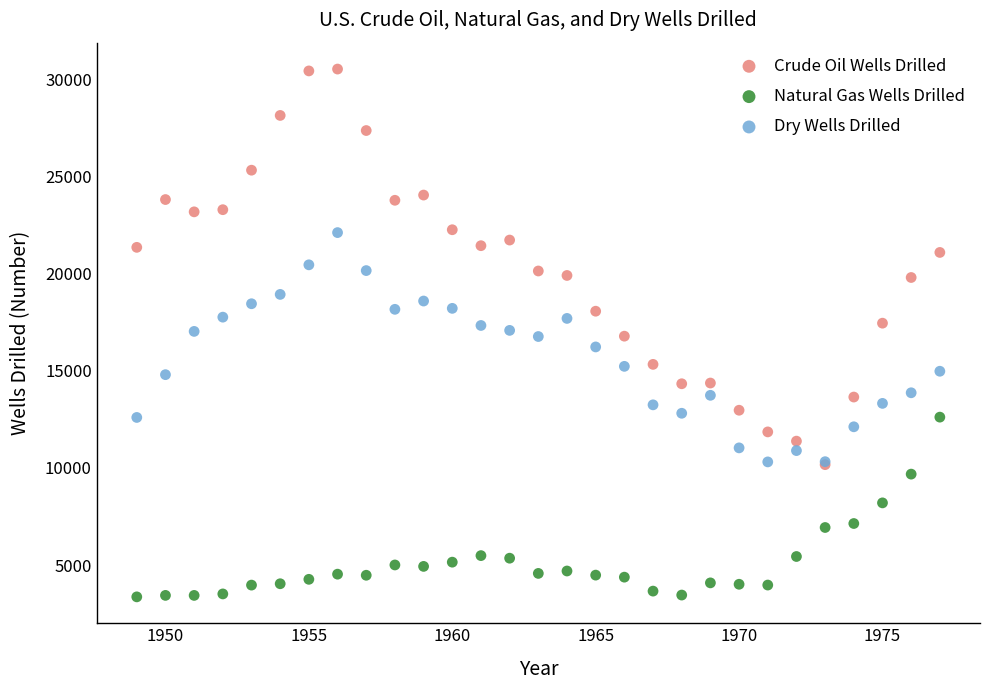

Which series has the largest Y range (max minus min)?

Crude Oil Wells Drilled